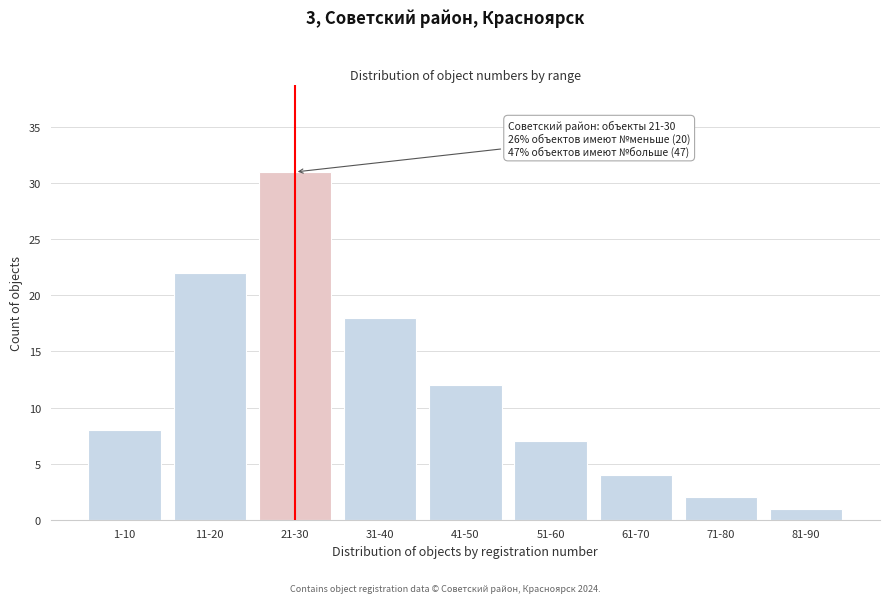

Reading left to right, extract all data points from this chart.

1-10=8	11-20=22	21-30=31	31-40=18	41-50=12	51-60=7	61-70=4	71-80=2	81-90=1